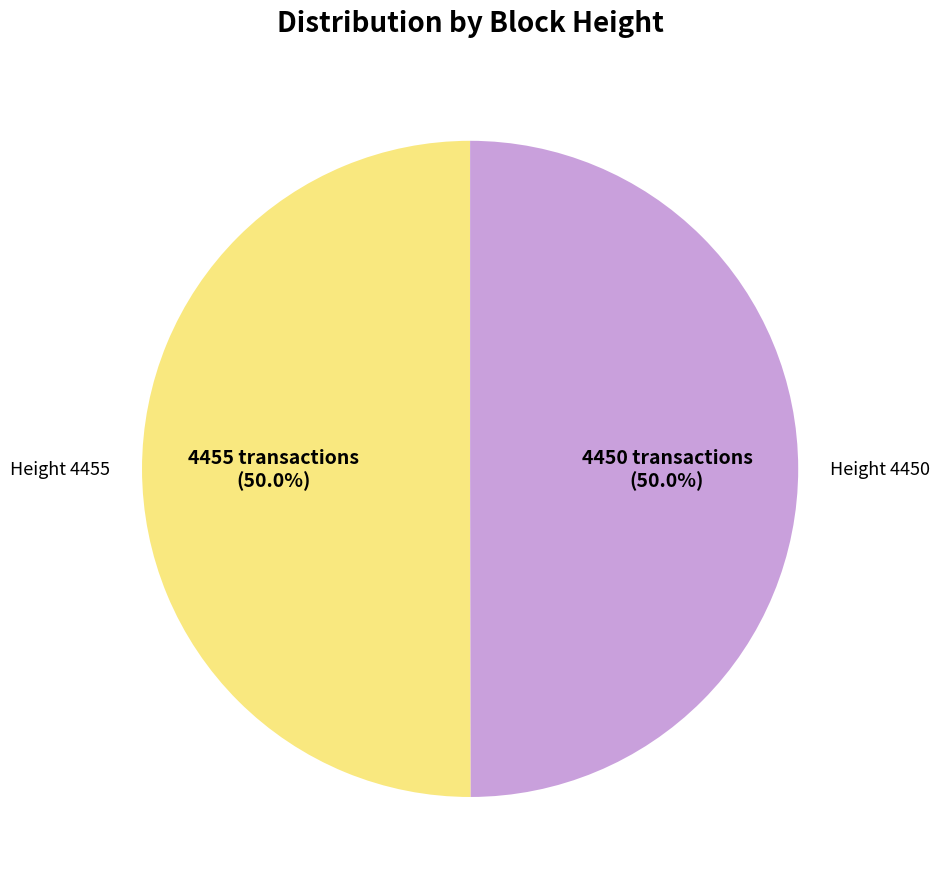

What is the largest slice in the pie chart?

Height 4455